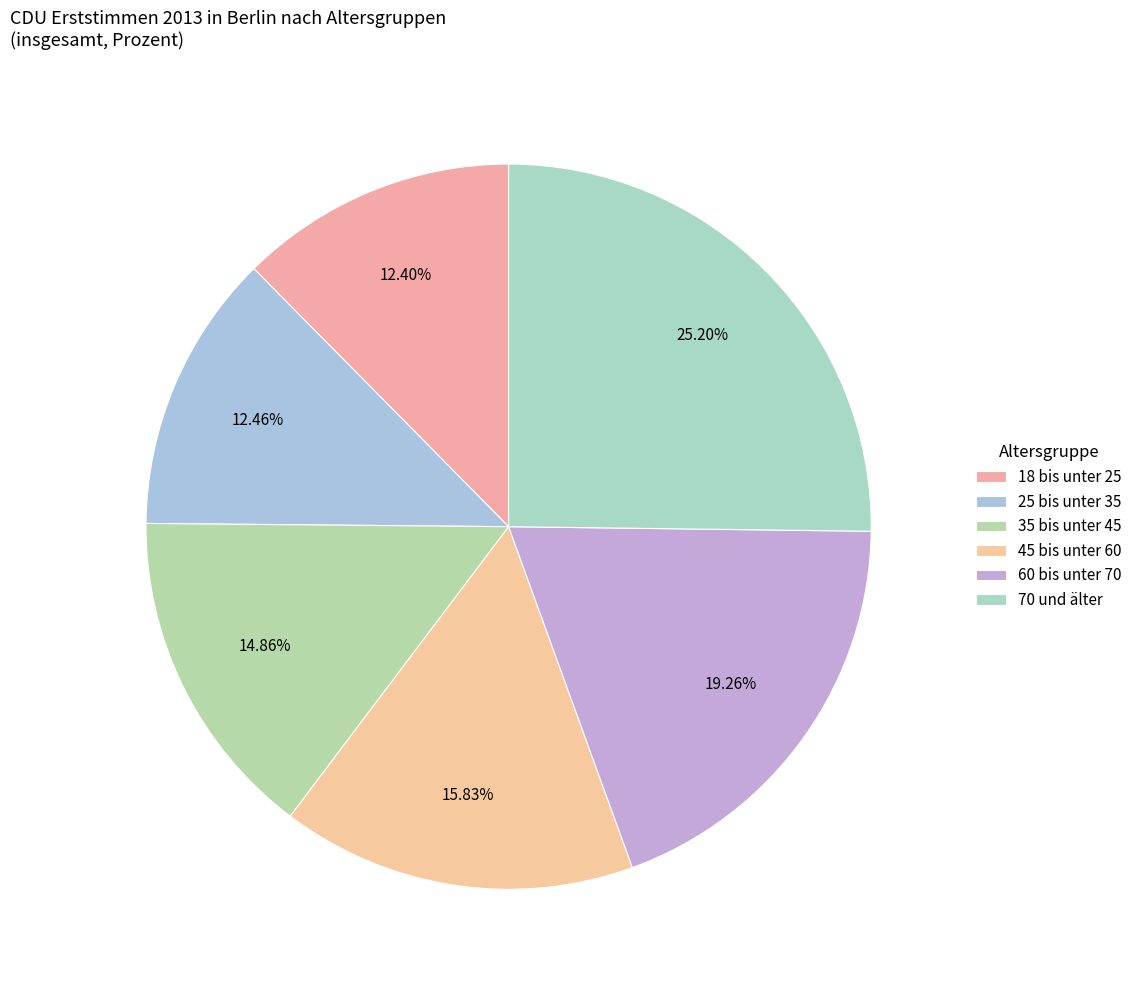

What percentage do 35 bis unter 45 and 70 und älter together represent?

40.1%